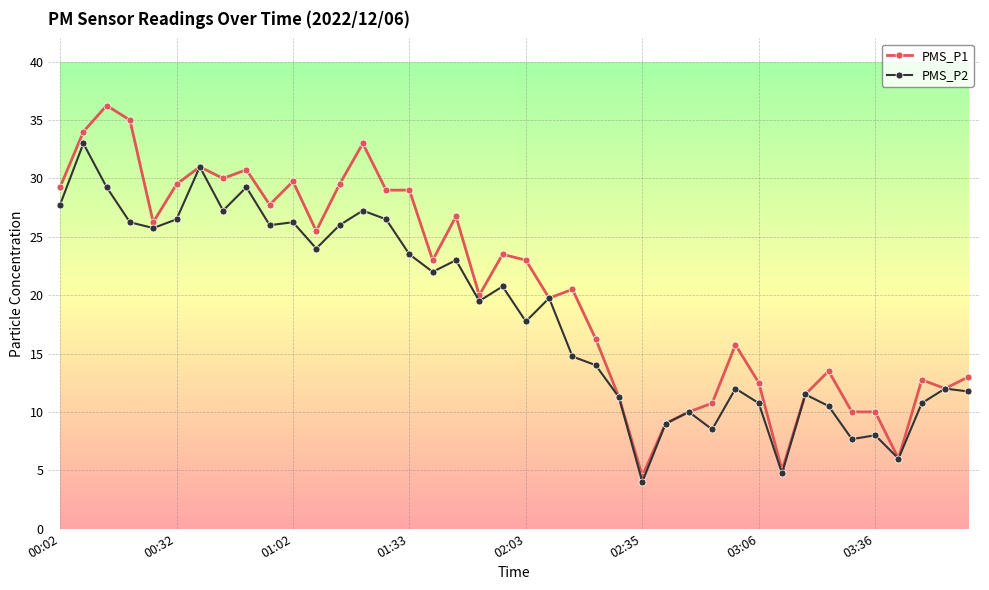

What is the sum of all PMS_P2 values?

735.4